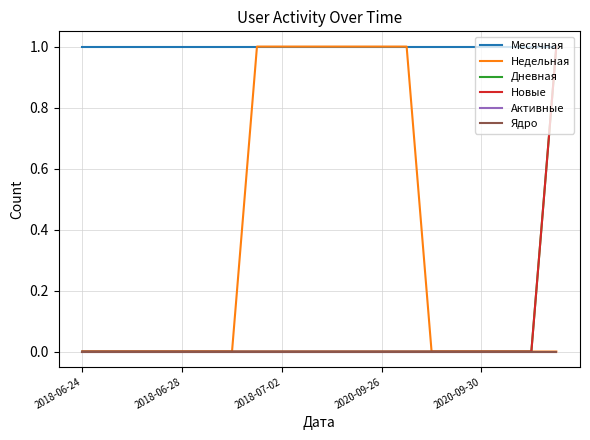

Does the chart have visible grid lines?

Yes